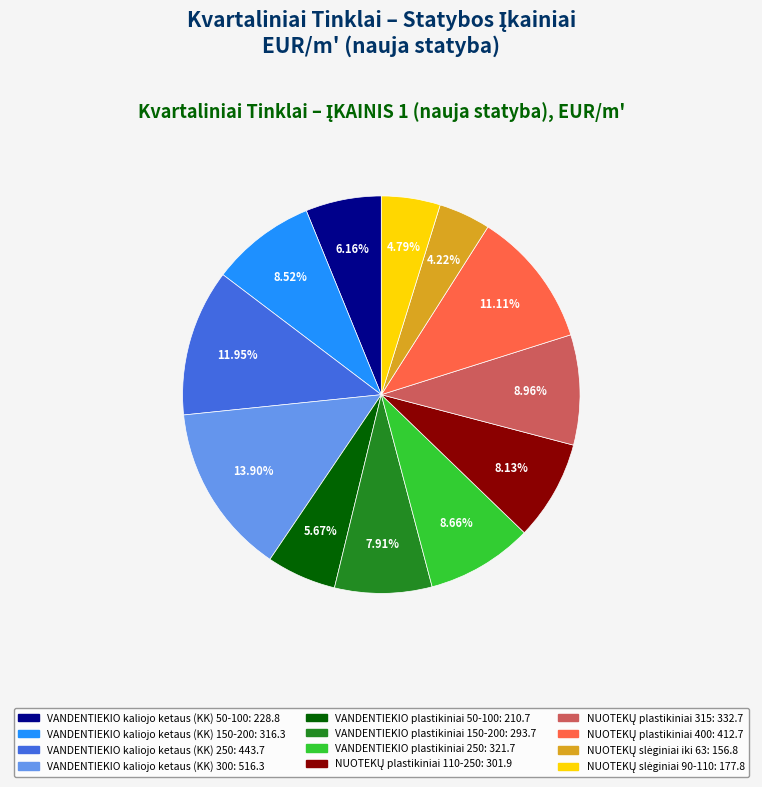

To the nearest percent, what is the average slice percentage?

8%